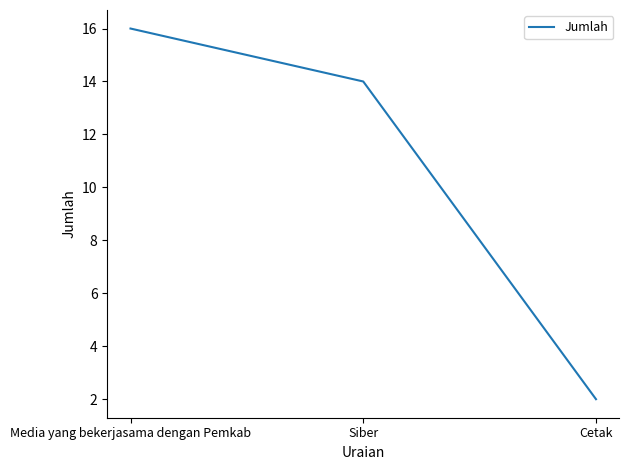

Does the chart display data point markers on the line(s)?

No